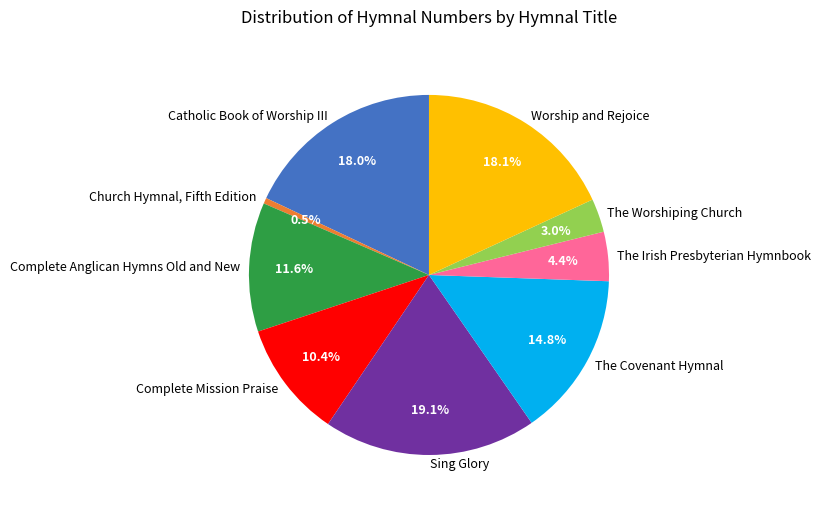

How many segments does this pie chart have?

9